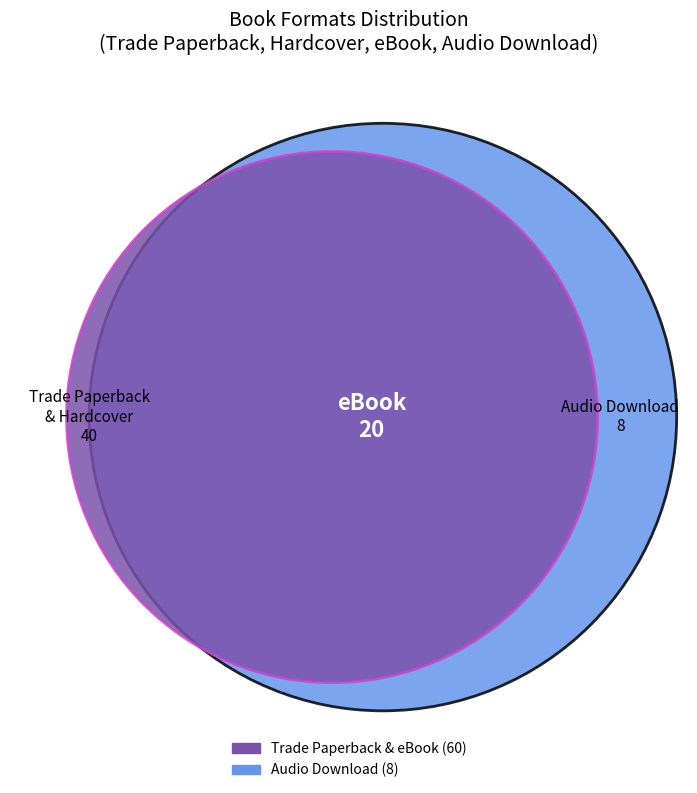

Which category has the smallest portion of the pie?

Audio Download